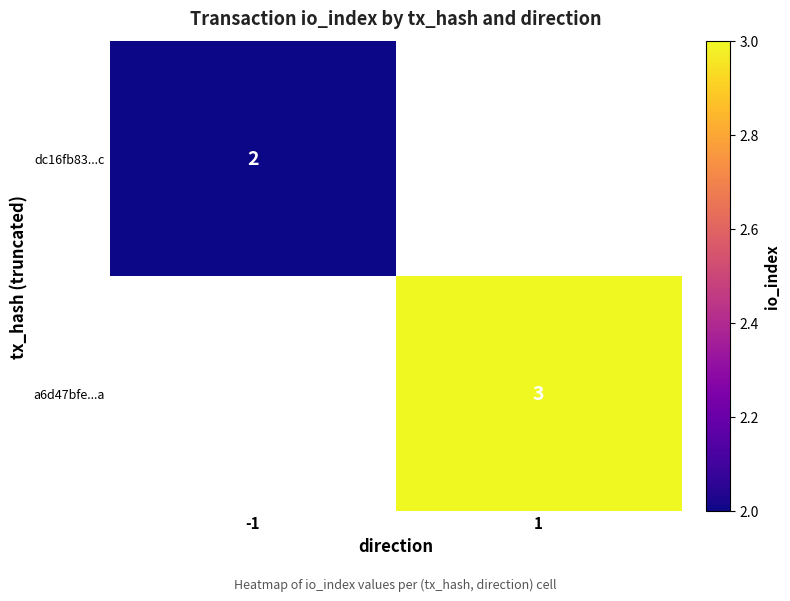

True or false: dc16fb83...c has a value of 1 at -1.

False